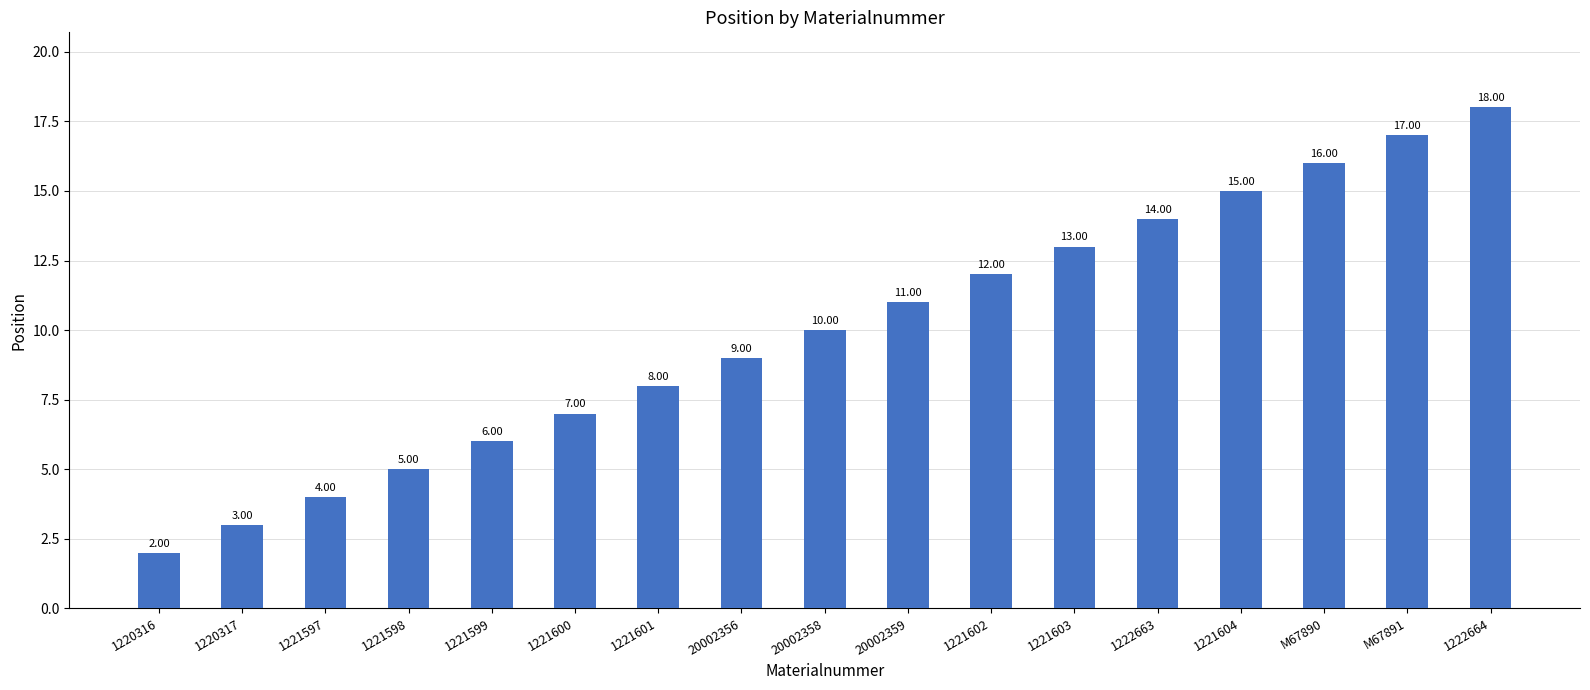

Between 1221597 and M67890, which is larger?

M67890